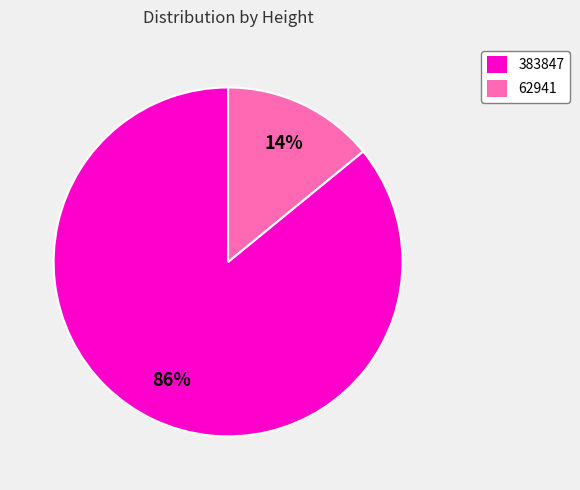

The 383847 slice represents 86% of the pie. True or false?

True